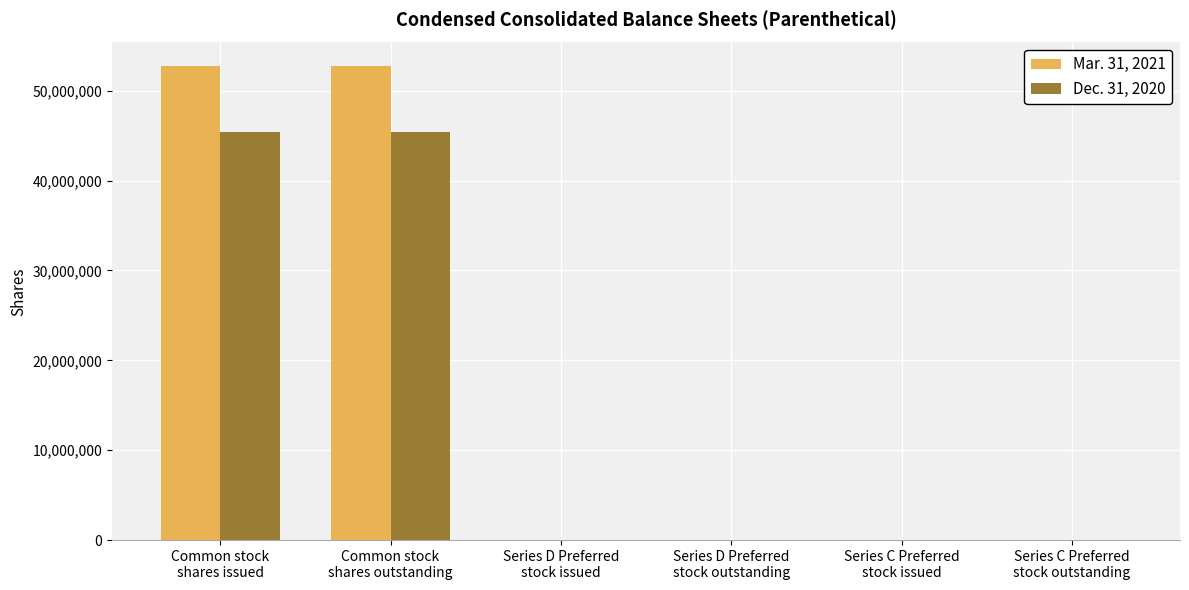

What is the maximum value shown in the chart?

52726278